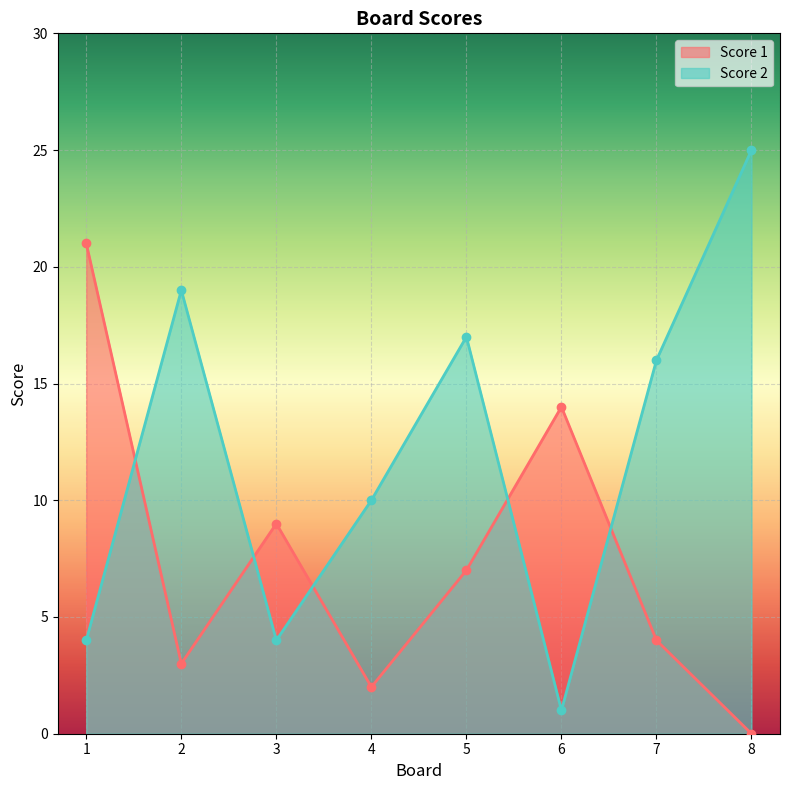

How many series are shown in this chart?

2